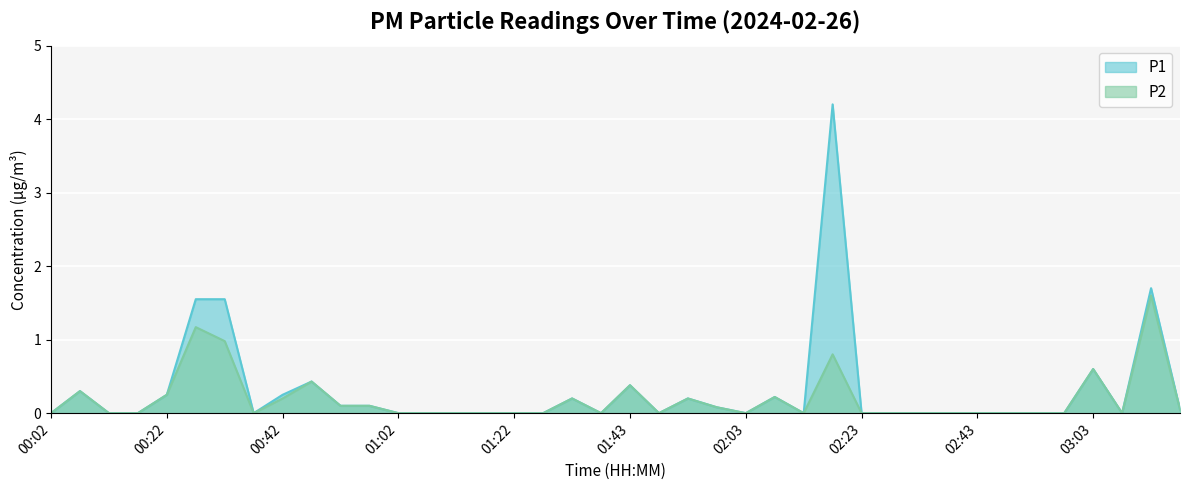

Reading right to left, extract all data points from this chart.

P1: 03:18=0.1	03:13=1.7	03:08=0.0	03:03=0.6	02:58=0.0	02:53=0.0	02:48=0.0	02:43=0.0	02:38=0.0	02:33=0.0	02:28=0.0	02:23=0.0	02:18=4.2	02:13=0.0	02:08=0.2	02:03=0.0	01:58=0.1	01:53=0.2	01:48=0.0	01:43=0.4	01:38=0.0	01:33=0.2	01:27=0.0	01:22=0.0	01:17=0.0	01:12=0.0	01:07=0.0	01:02=0.0	00:57=0.1	00:52=0.1	00:47=0.4	00:42=0.2	00:37=0.0	00:32=1.6	00:27=1.6	00:22=0.2	00:17=0.0	00:12=0.0	00:07=0.3	00:02=0.0
P2: 03:18=0.1	03:13=1.6	03:08=0.0	03:03=0.6	02:58=0.0	02:53=0.0	02:48=0.0	02:43=0.0	02:38=0.0	02:33=0.0	02:28=0.0	02:23=0.0	02:18=0.8	02:13=0.0	02:08=0.2	02:03=0.0	01:58=0.1	01:53=0.2	01:48=0.0	01:43=0.4	01:38=0.0	01:33=0.2	01:27=0.0	01:22=0.0	01:17=0.0	01:12=0.0	01:07=0.0	01:02=0.0	00:57=0.1	00:52=0.1	00:47=0.4	00:42=0.2	00:37=0.0	00:32=1.0	00:27=1.2	00:22=0.2	00:17=0.0	00:12=0.0	00:07=0.3	00:02=0.0